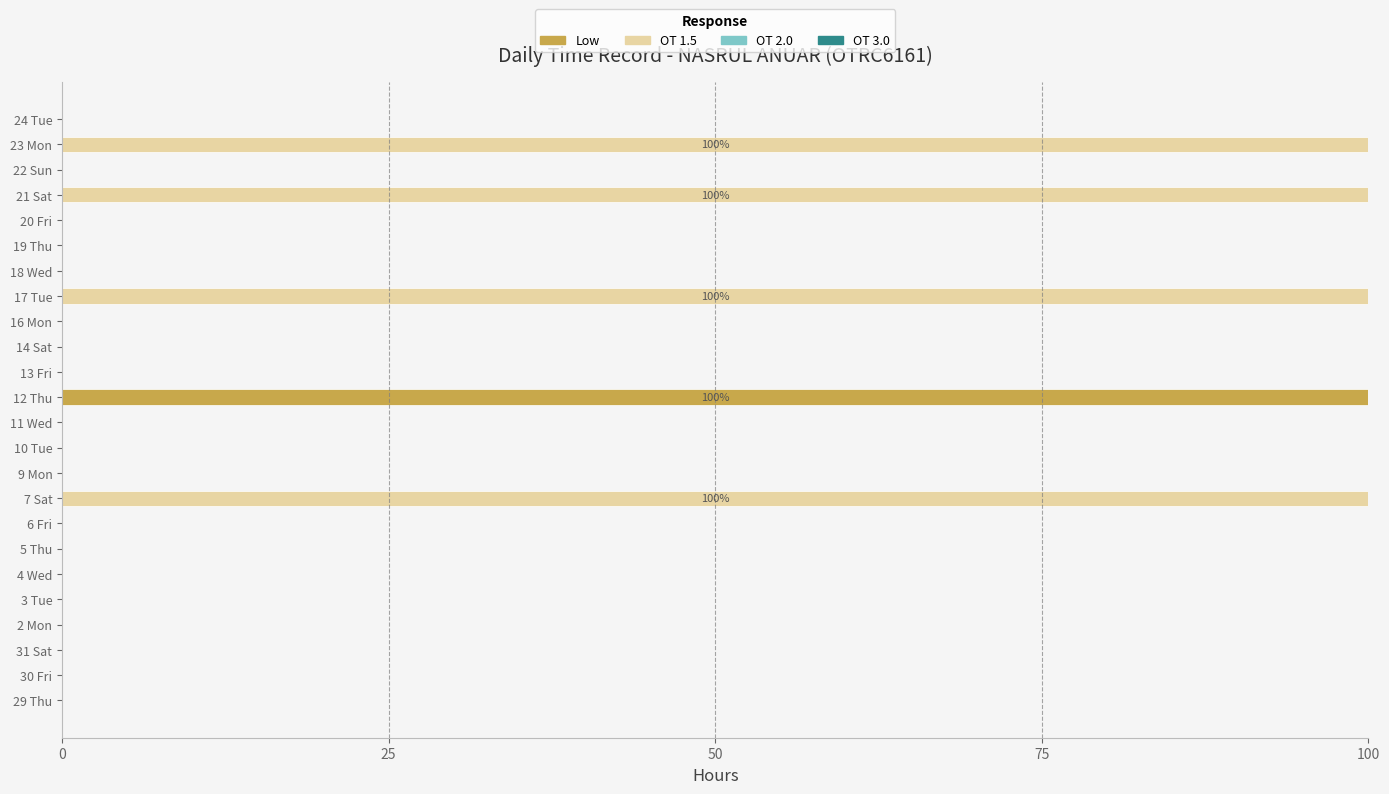

How many categories are shown in the chart?

24